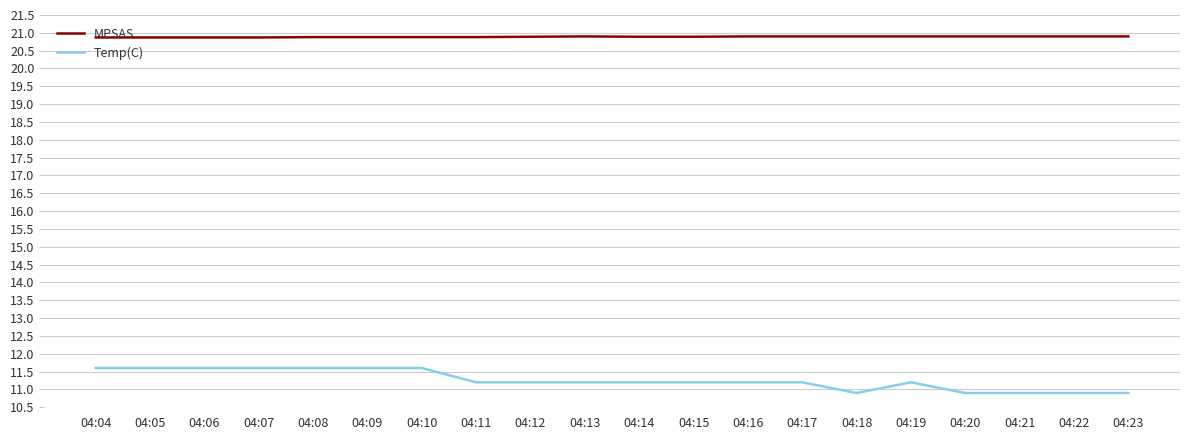

Rank the series at 04:20 from highest to lowest value.

MPSAS, Temp(C)